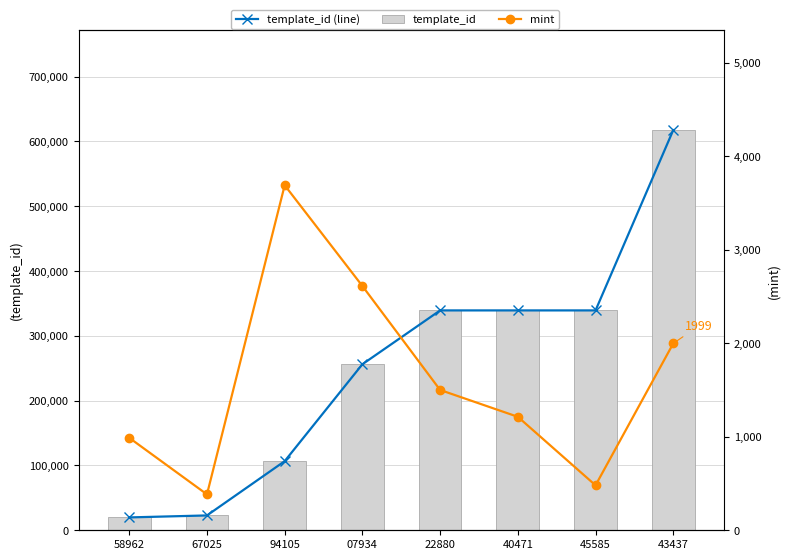

The value of template_id at 22880 is 339228. True or false?

True